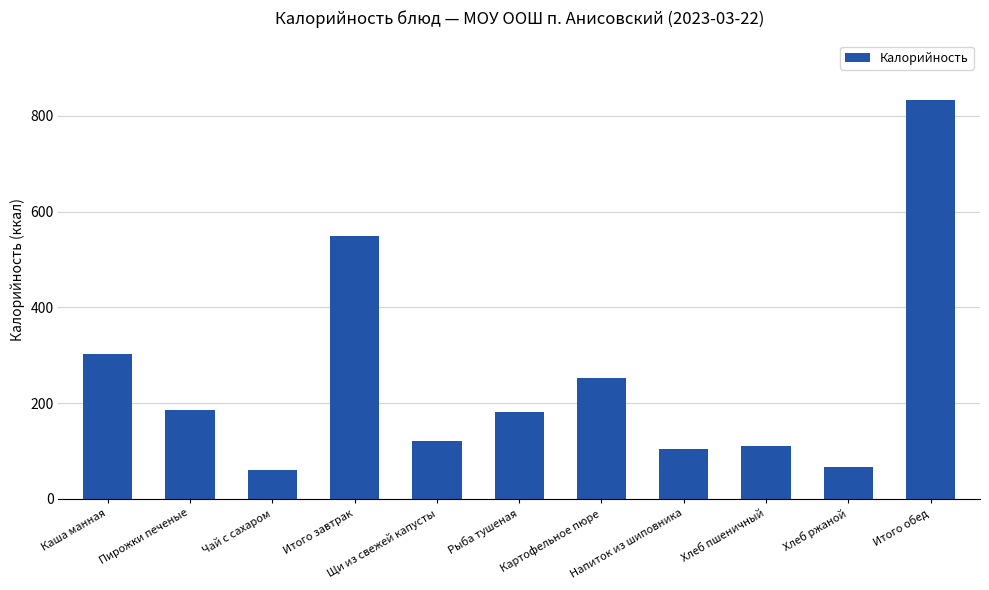

Reading right to left, what are all the values shown in this chart?

Итого обед=832.6	Хлеб ржаной=66.0	Хлеб пшеничный=109.6	Напиток из шиповника=103.0	Картофельное пюре=252.0	Рыба тушеная=182.0	Щи из свежей капусты=120.0	Итого завтрак=548.6	Чай с сахаром=60.0	Пирожки печеные=186.0	Каша манная=302.0